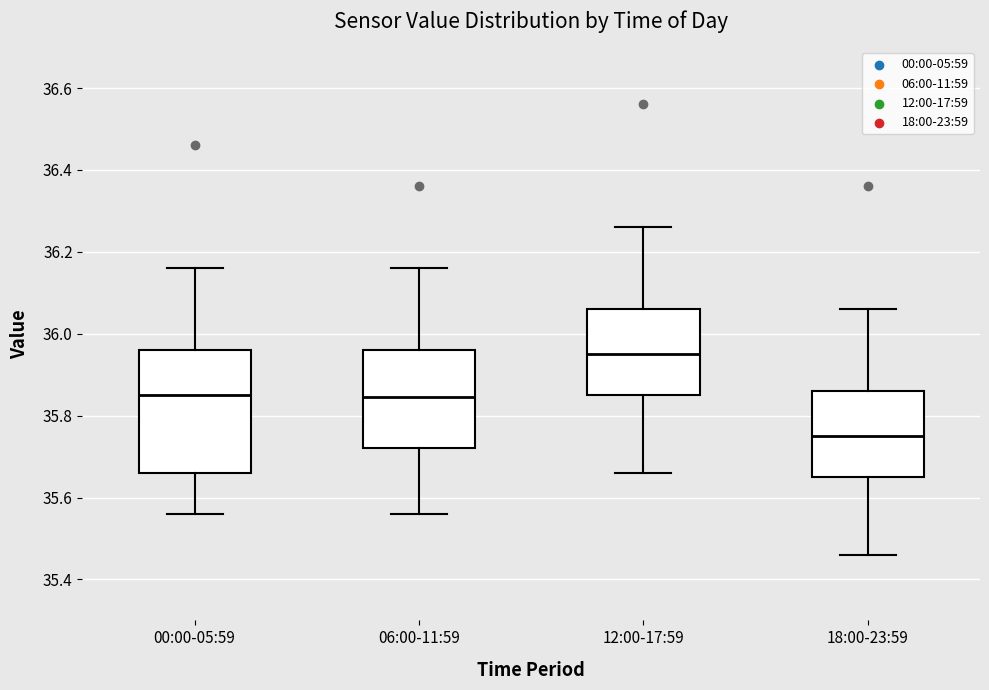

Where is the lower edge of the box for 18:00-23:59 on the y-axis? The values are not printed on the chart, so give them approximately, as read against the axis.

35.66